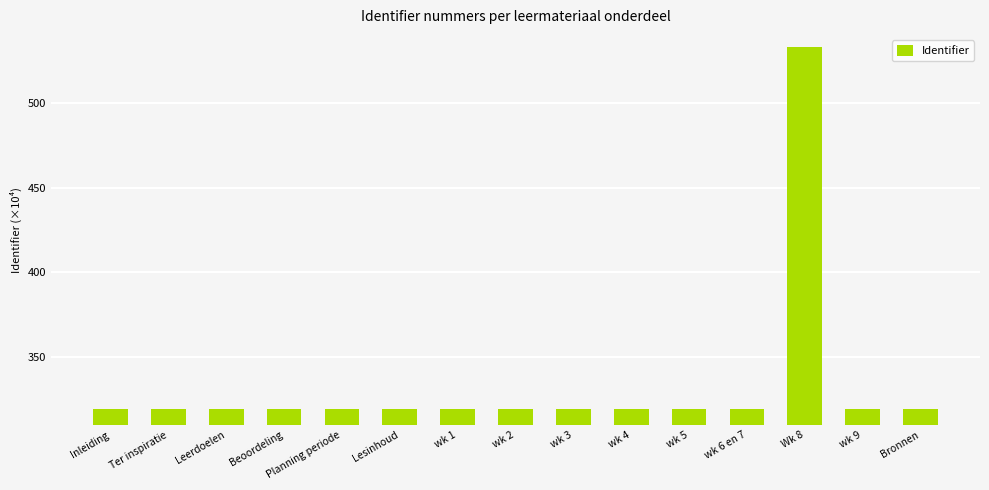

What is the average value?

333.6